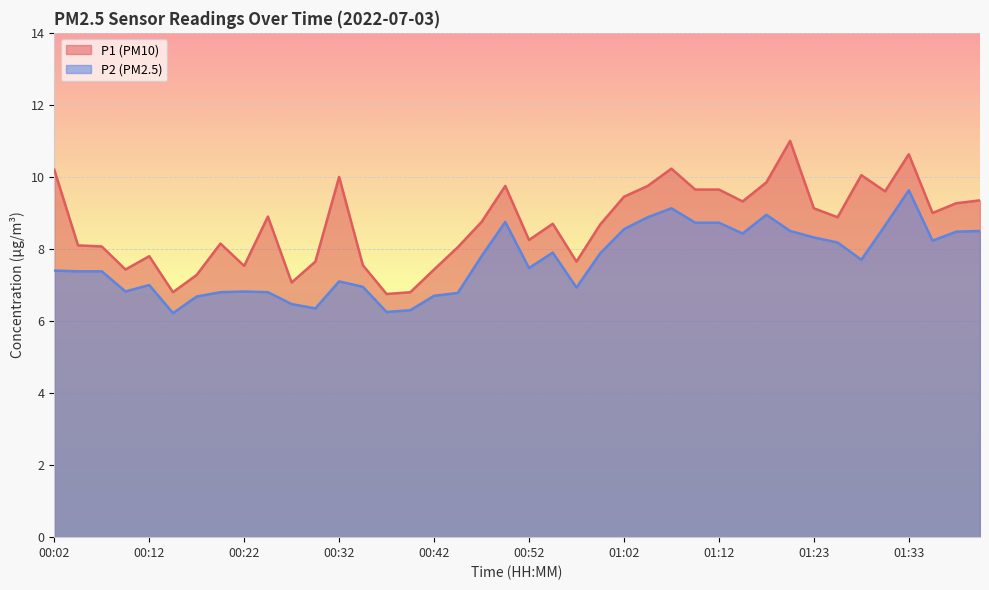

True or false: P1 has a value of 2.8 at 00:39.

False